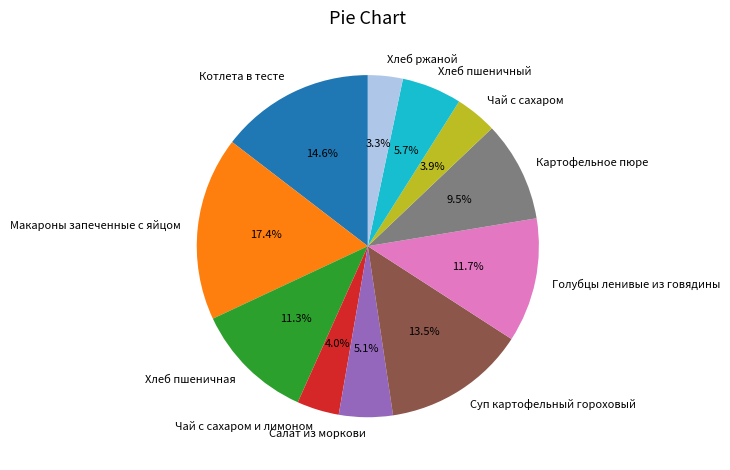

Approximately how many times larger is the value at Котлета в тесте compared to Хлеб пшеничная?

1.3